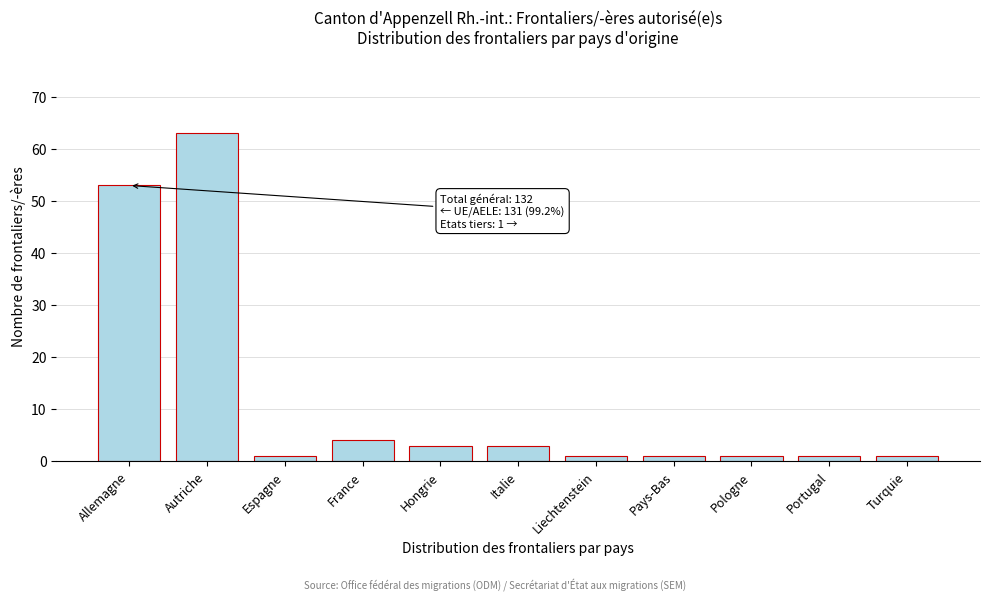

Reading left to right, list all the values displayed in this chart.

Allemagne=53	Autriche=63	Espagne=1	France=4	Hongrie=3	Italie=3	Liechtenstein=1	Pays-Bas=1	Pologne=1	Portugal=1	Turquie=1